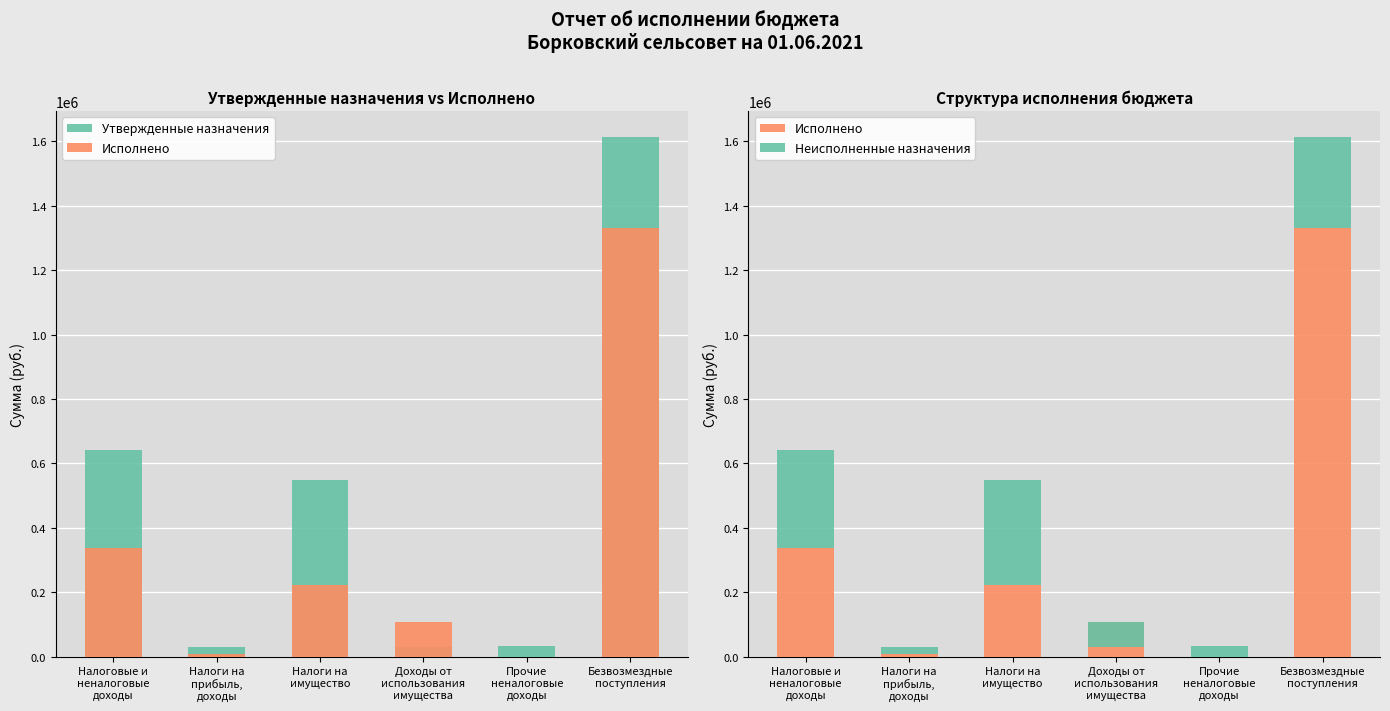

True or false: Утвержденные назначения has a value of 1613654.0 at Безвозмездные
поступления.

True